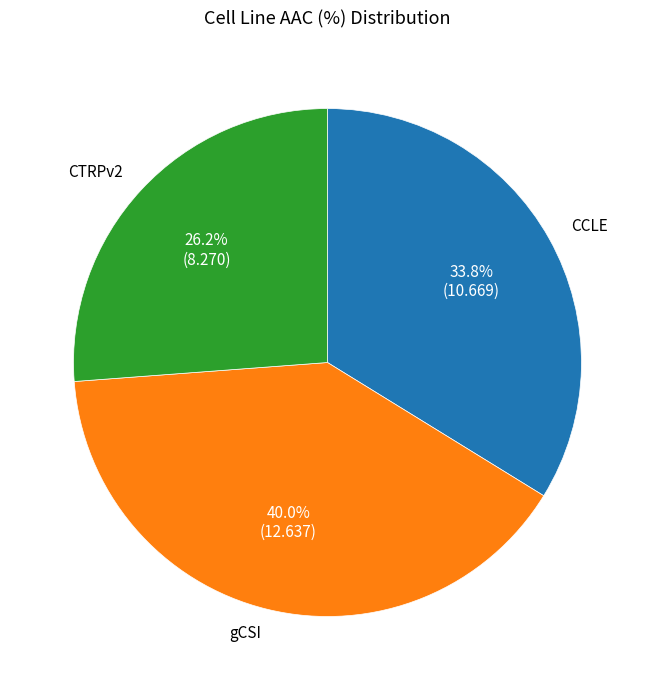

How many slices are in this pie chart?

3